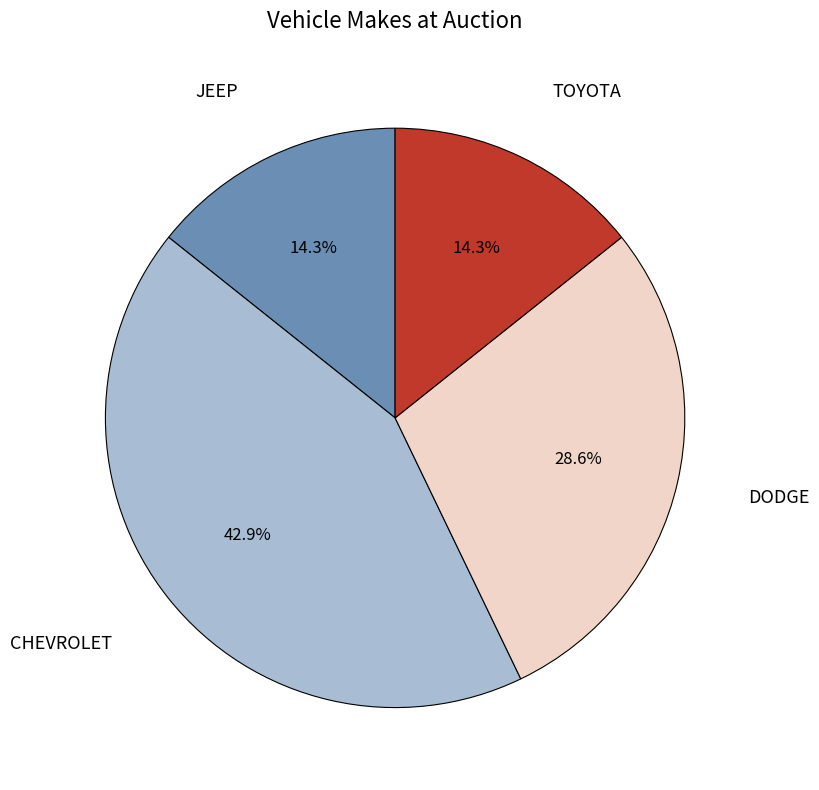

Does any single category account for the majority?

No